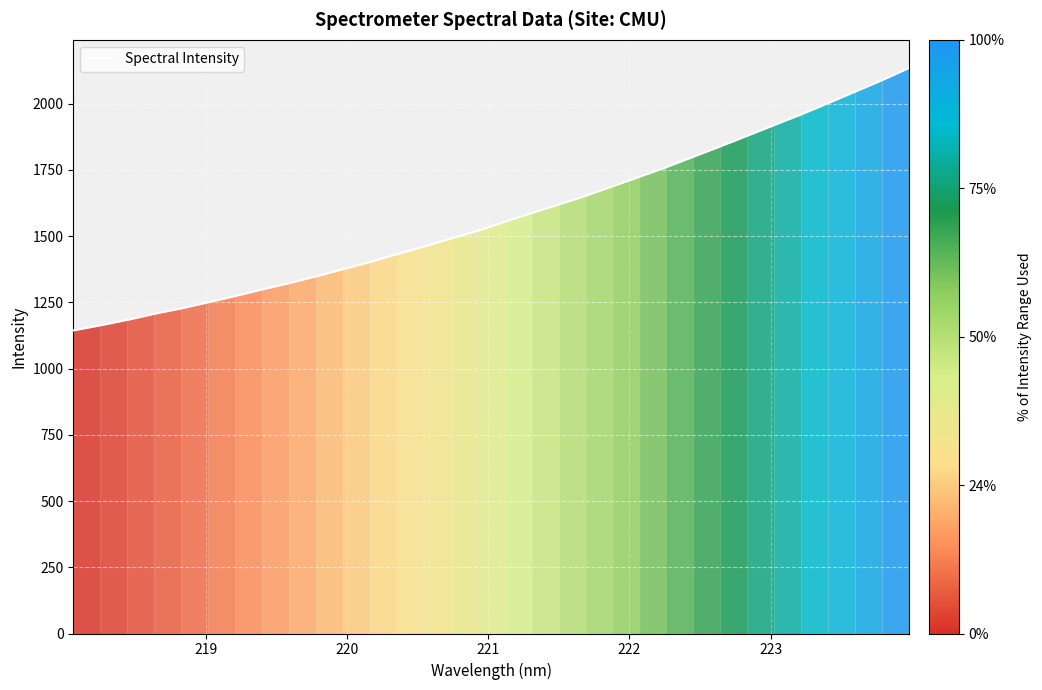

What is the maximum value shown in the chart?

2134.2